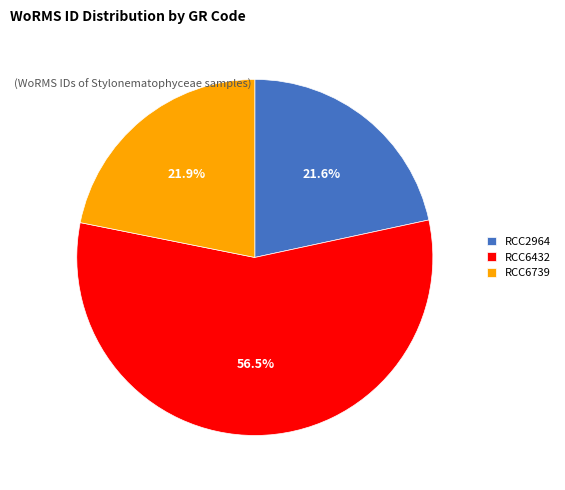

Which category has the biggest portion of the pie?

RCC6432